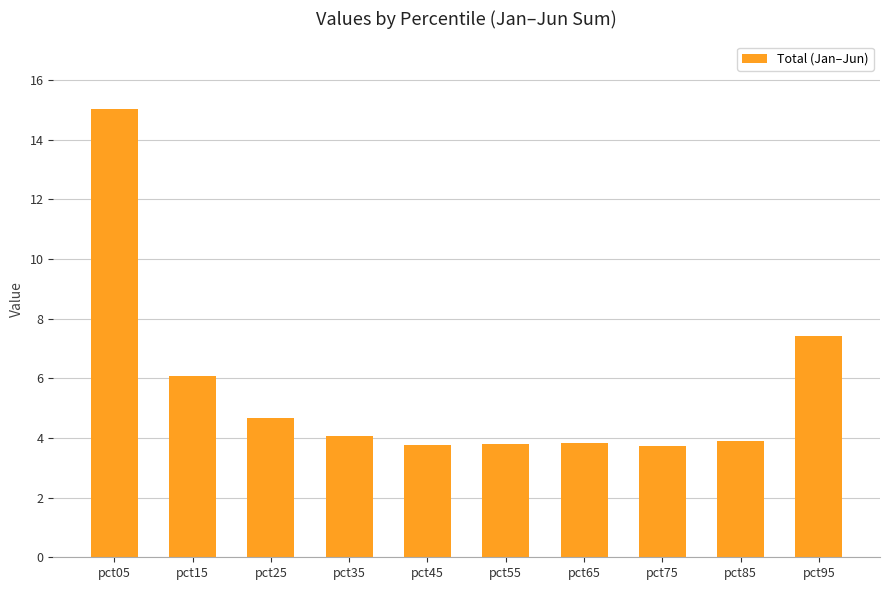

Which has a higher value, pct35 or pct45?

pct35